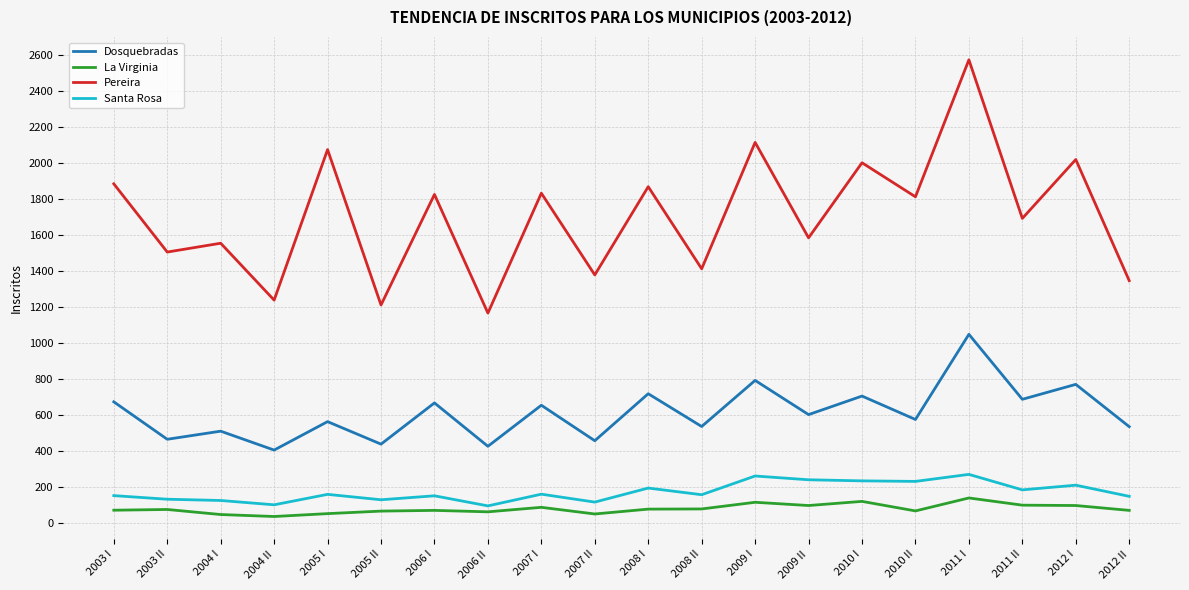

Is the value of Santa Rosa at 2007 II greater than the value of La Virginia at 2006 II?

Yes